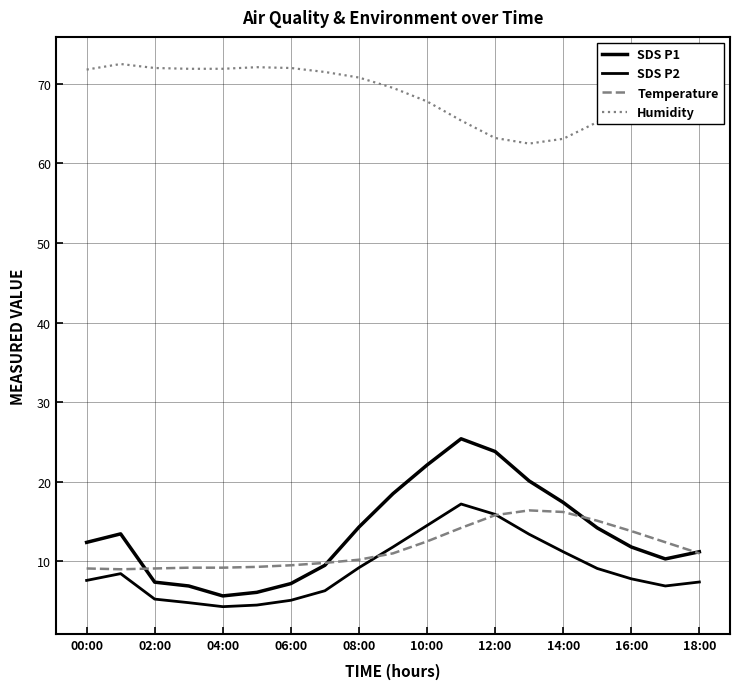

What is the difference between the maximum and minimum values in the Humidity series?

10.0